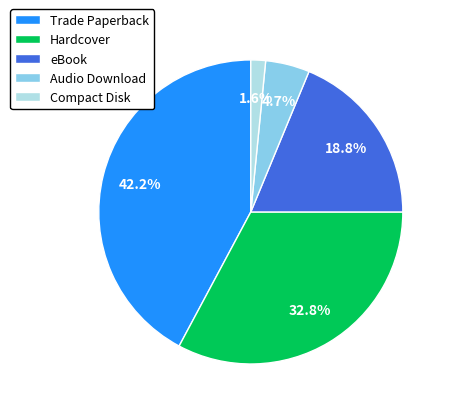

Which slice is the smallest?

Compact Disk